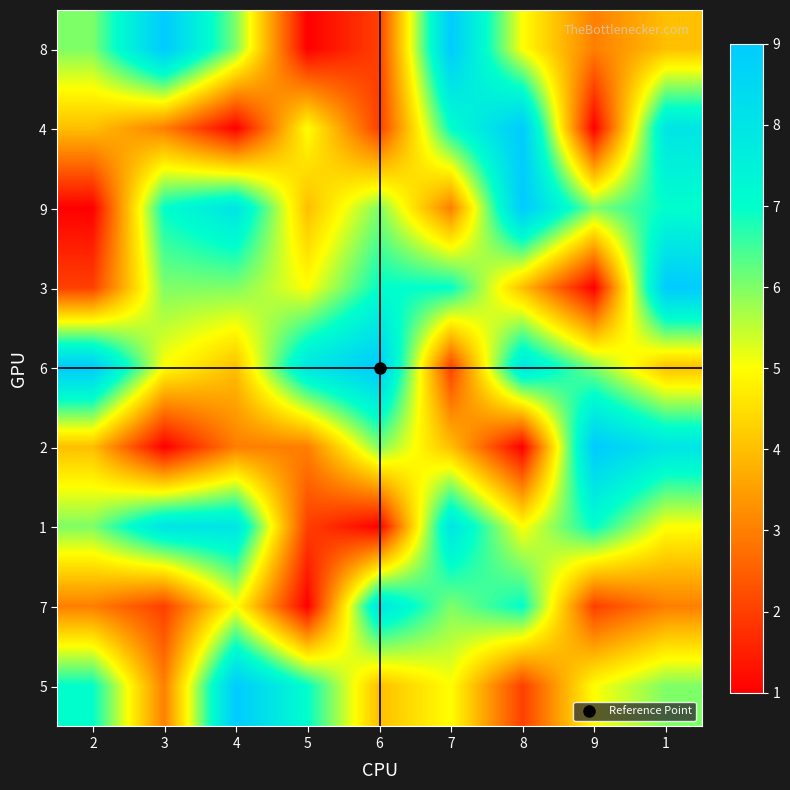

What is the spread (max minus min) of values at 6?

8